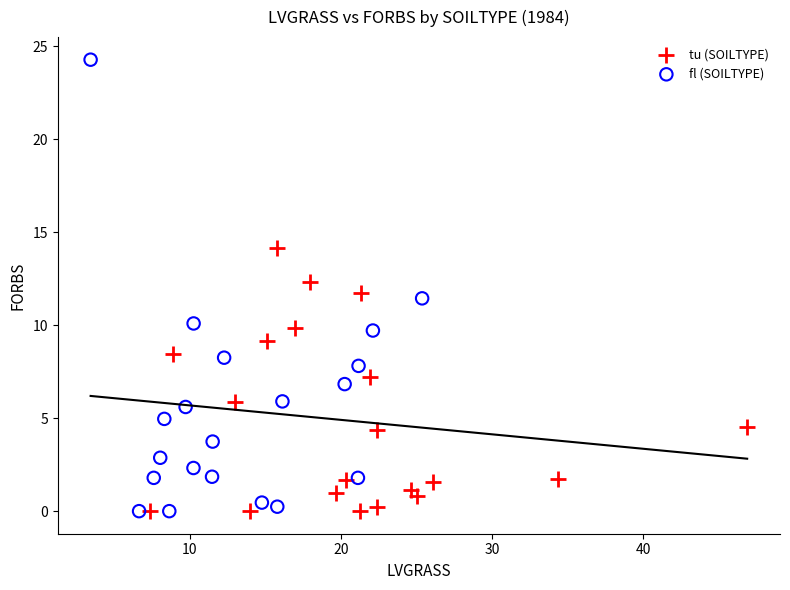

Which series reaches the maximum Y coordinate?

fl (SOILTYPE)